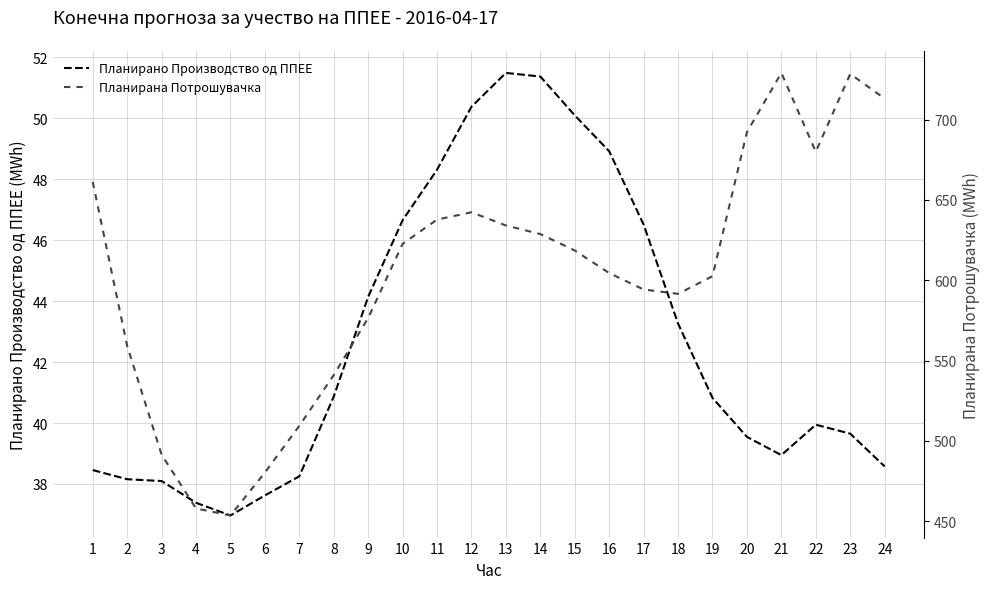

Where is the first local minimum for Планирано Производство од ППЕЕ?

5